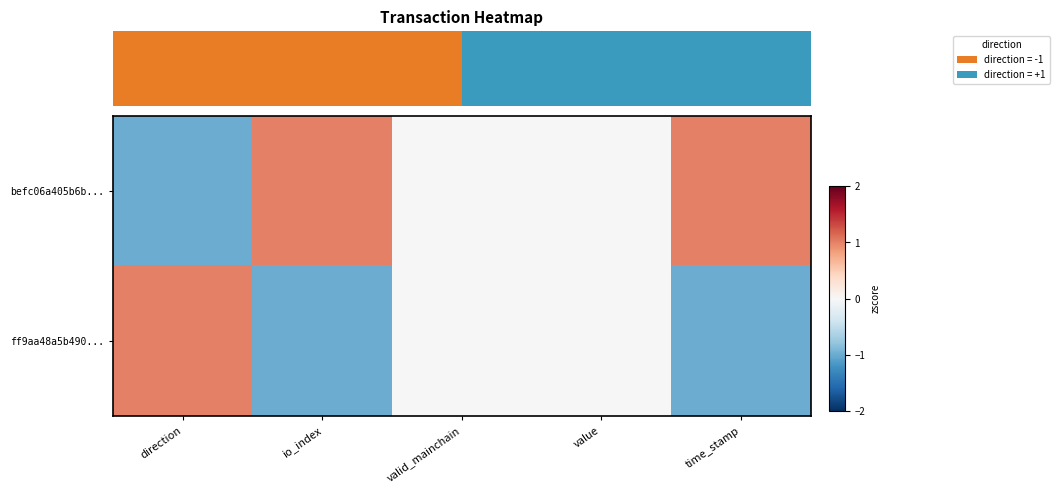

Reading right to left, what are all the values shown in this chart?

befc06a405b6b...: time_stamp=1	value=0	valid_mainchain=0	io_index=1	direction=-1
ff9aa48a5b490...: time_stamp=-1	value=0	valid_mainchain=0	io_index=-1	direction=1